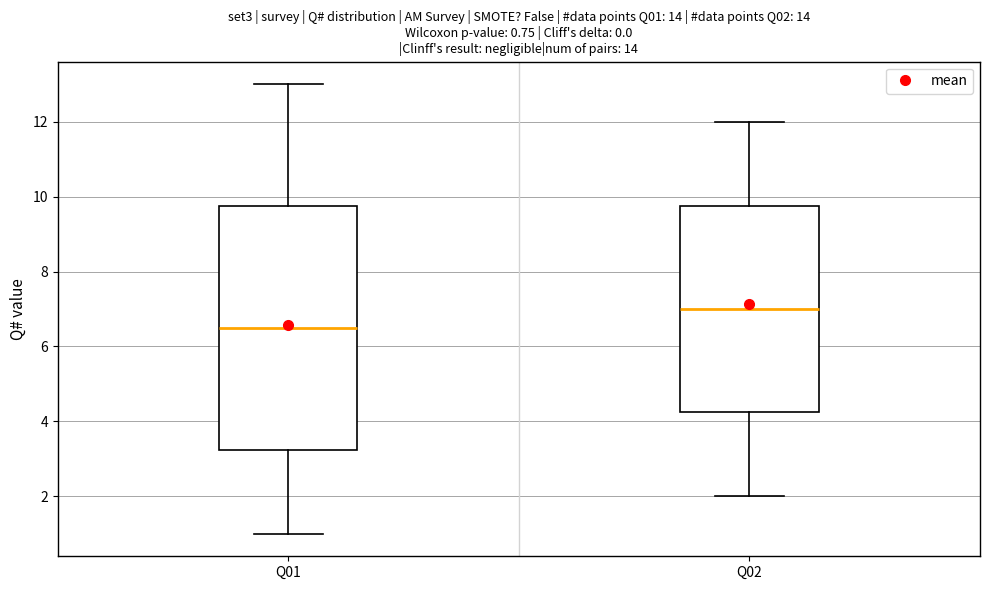

Which box is the tallest, from its lower edge to its upper edge?

Q01